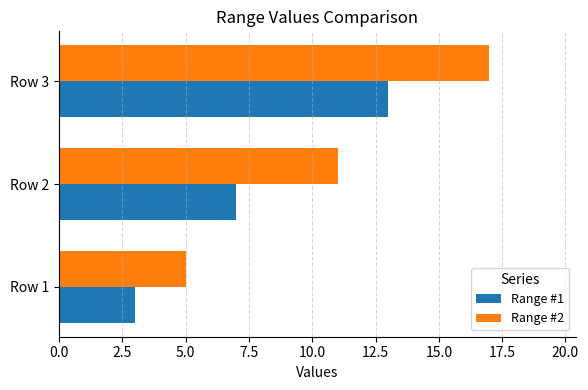

Which series has the widest spread of values?

Range #2